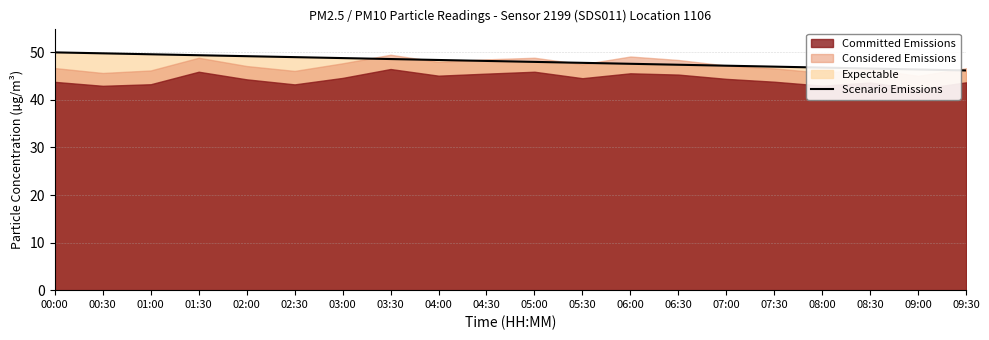

What is the sum of all values?

962.0